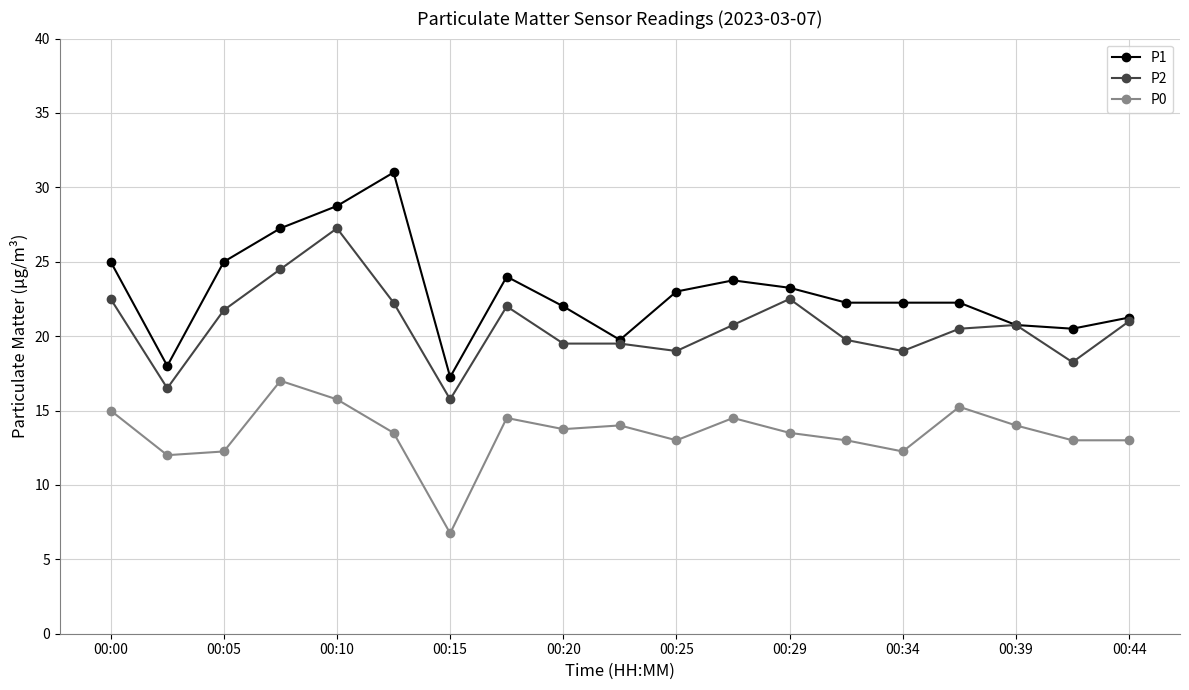

What is the smallest value displayed?

6.8